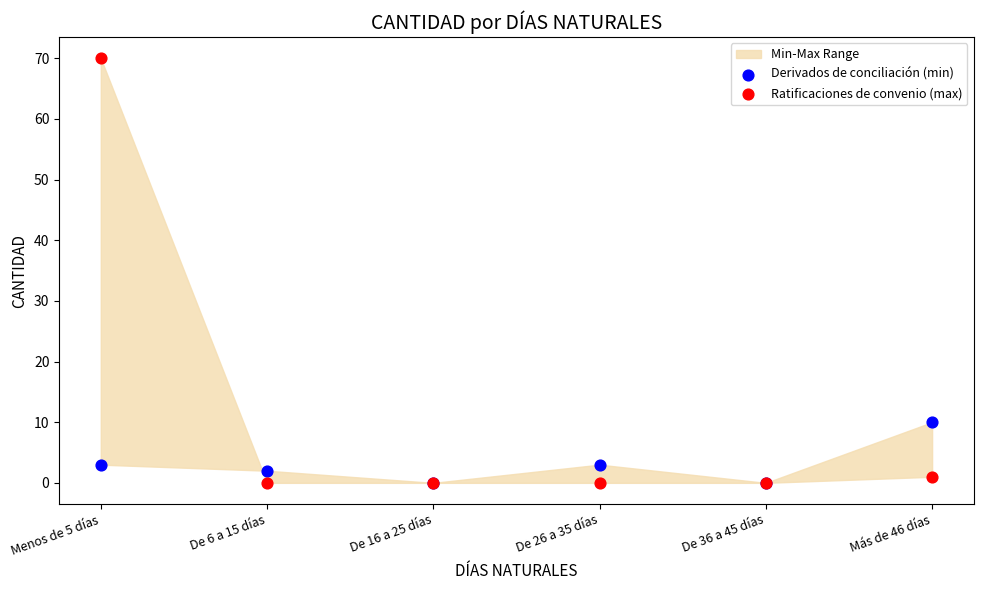

Across all series, what Y value is closest to 35?

10